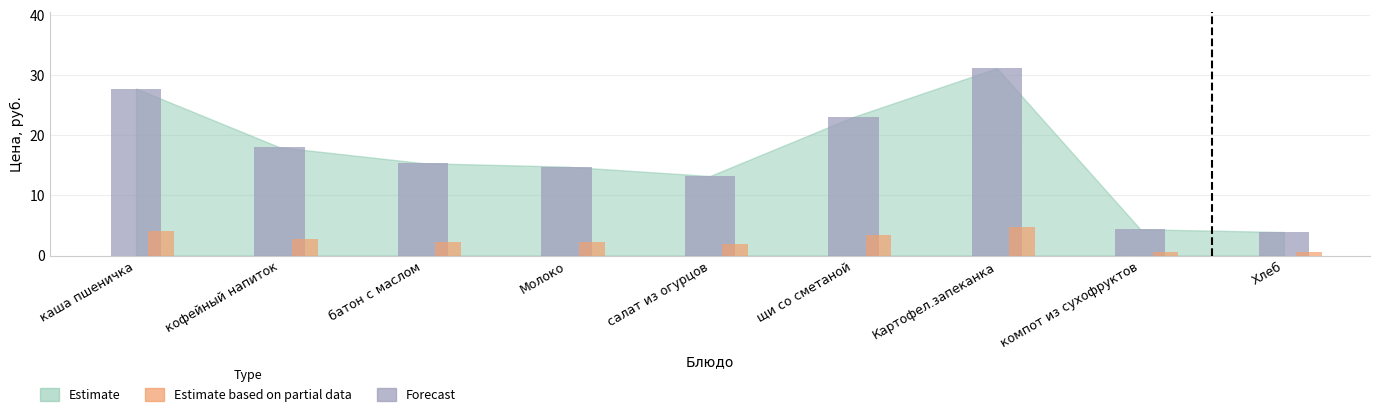

Rank the series by their maximum value, from lowest to highest.

Estimate based on partial data, Forecast